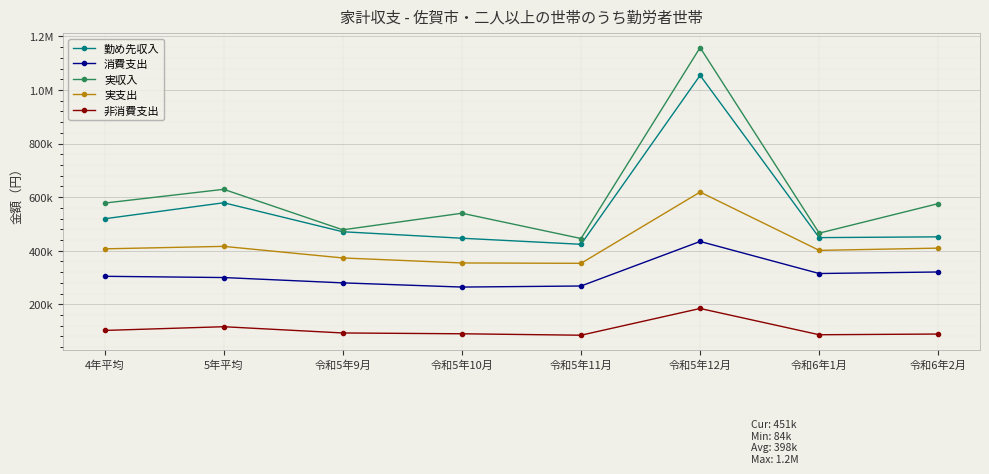

What are all the series names shown in the legend?

勤め先収入, 消費支出, 実収入, 実支出, 非消費支出